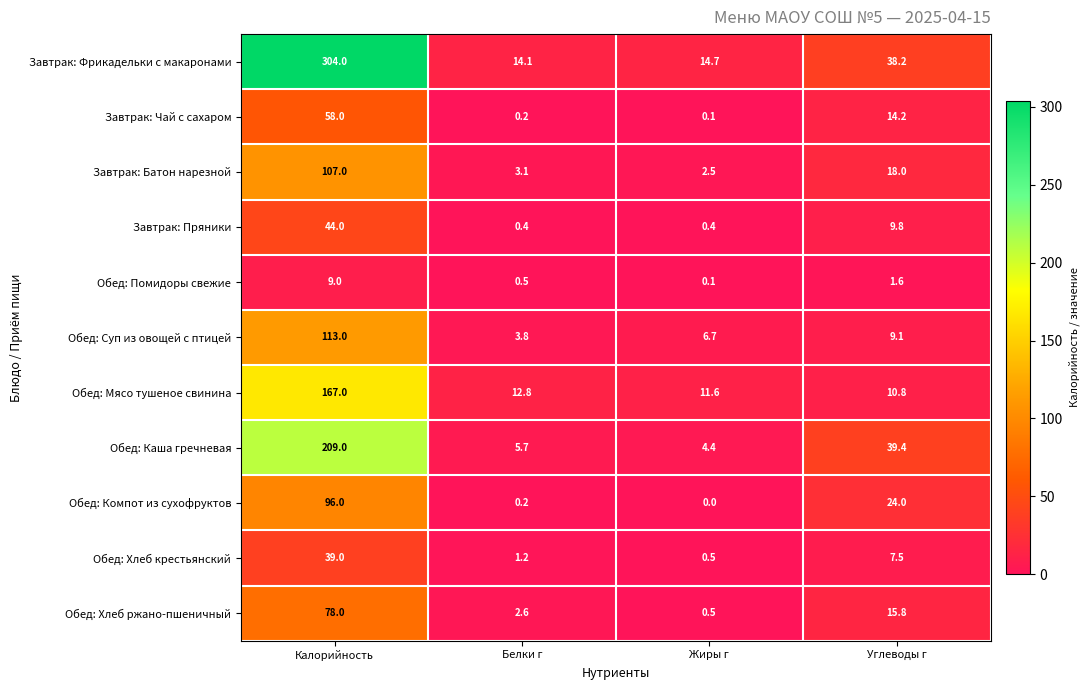

List the series in order of their peak value, highest first.

Завтрак: Фрикадельки с макаронами, Обед: Каша гречневая, Обед: Мясо тушеное свинина, Обед: Суп из овощей с птицей, Завтрак: Батон нарезной, Обед: Компот из сухофруктов, Обед: Хлеб ржано-пшеничный, Завтрак: Чай с сахаром, Завтрак: Пряники, Обед: Хлеб крестьянский, Обед: Помидоры свежие